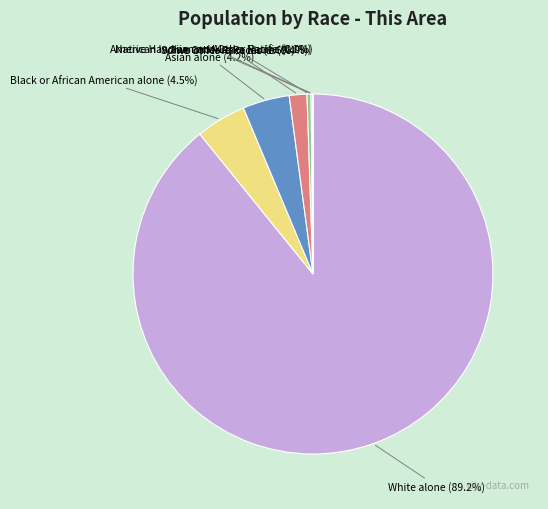

Which slice is the largest?

White alone